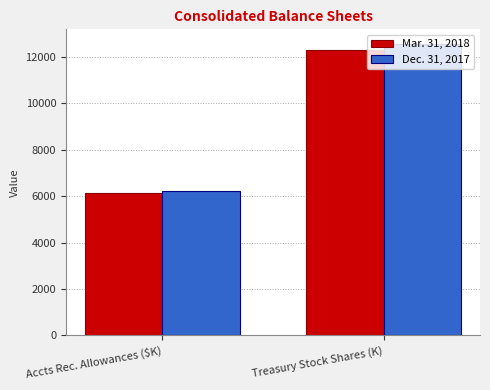

How many data points in Mar. 31, 2018 are less than 12304?

1